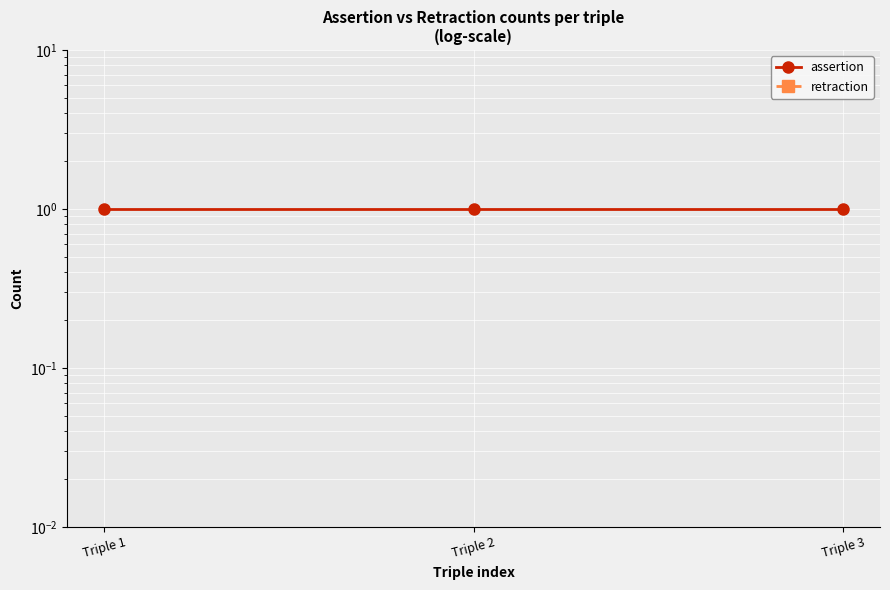

At Triple 1, list the series in order from smallest to largest.

retraction, assertion